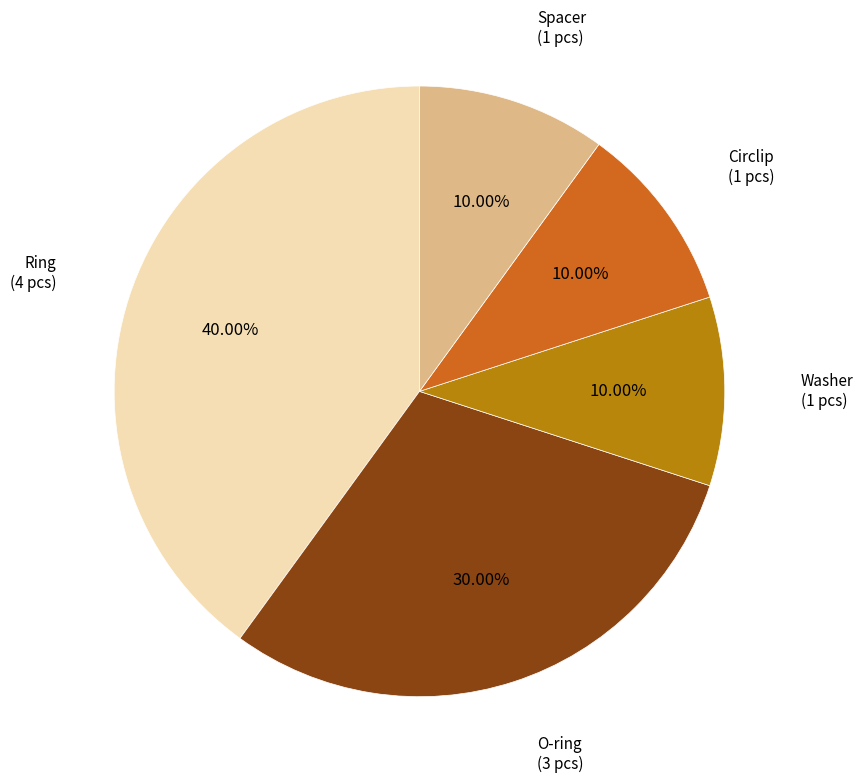

The Washer slice represents 10% of the pie. True or false?

True